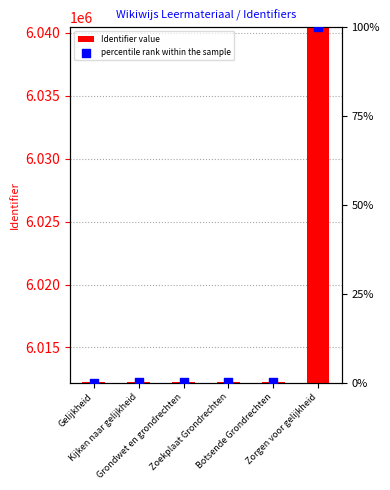

Which series has the largest total across all categories?

Identifier value